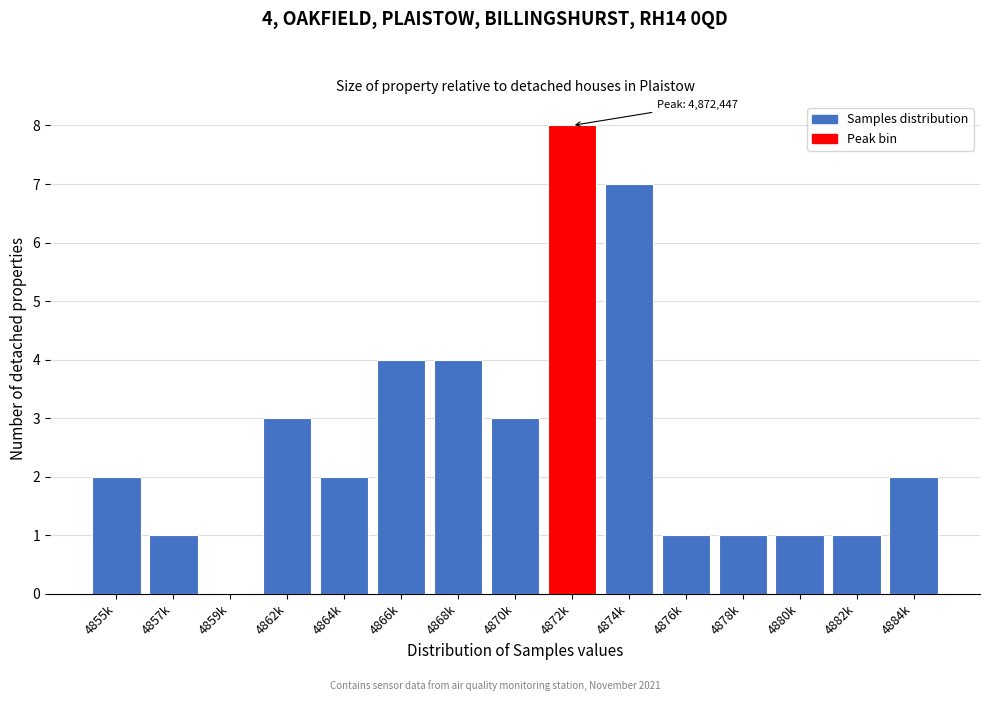

Reading left to right, transcribe all the data shown in this chart.

4855k=2	4857k=1	4859k=0	4862k=3	4864k=2	4866k=4	4868k=4	4870k=3	4872k=8	4874k=7	4876k=1	4878k=1	4880k=1	4882k=1	4884k=2